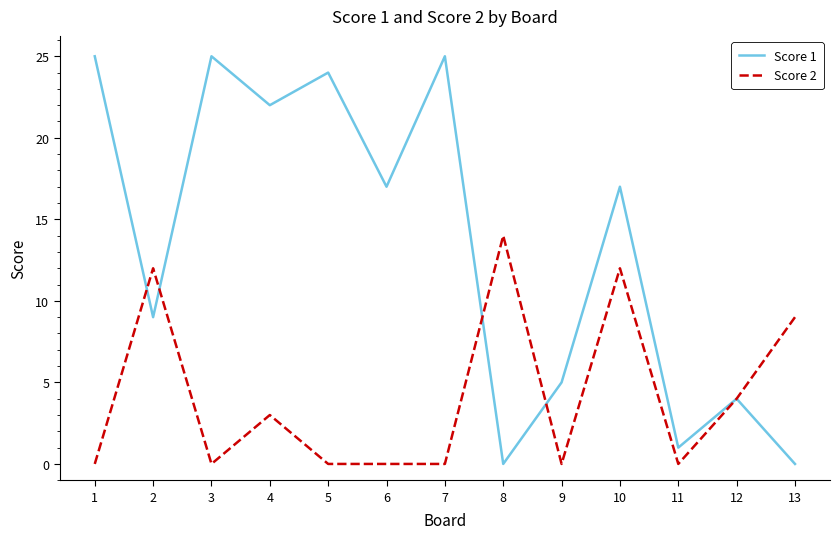

The value of Score 2 at 8 is 19. True or false?

False